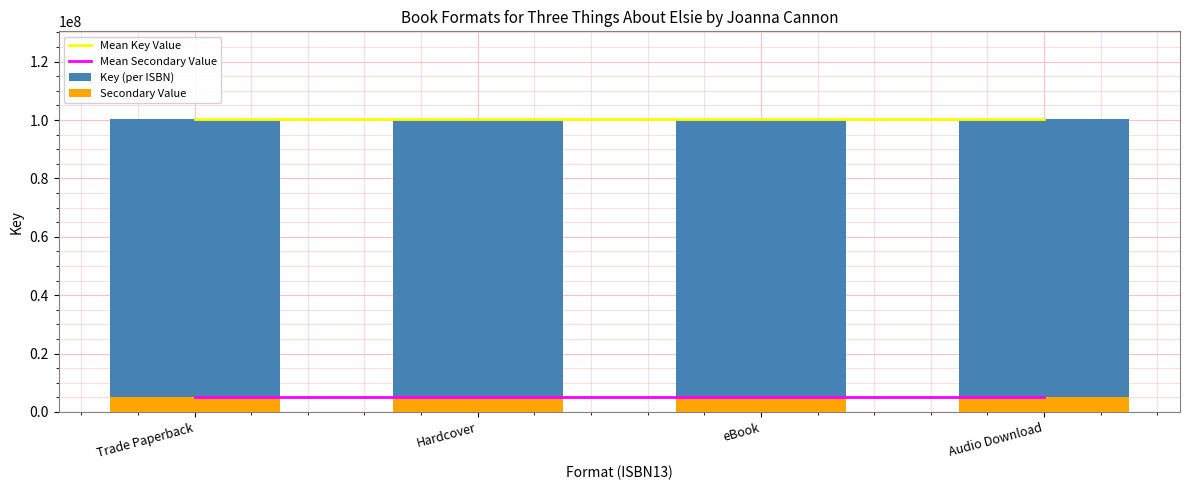

Which has a higher value, Trade Paperback or Hardcover?

Trade Paperback